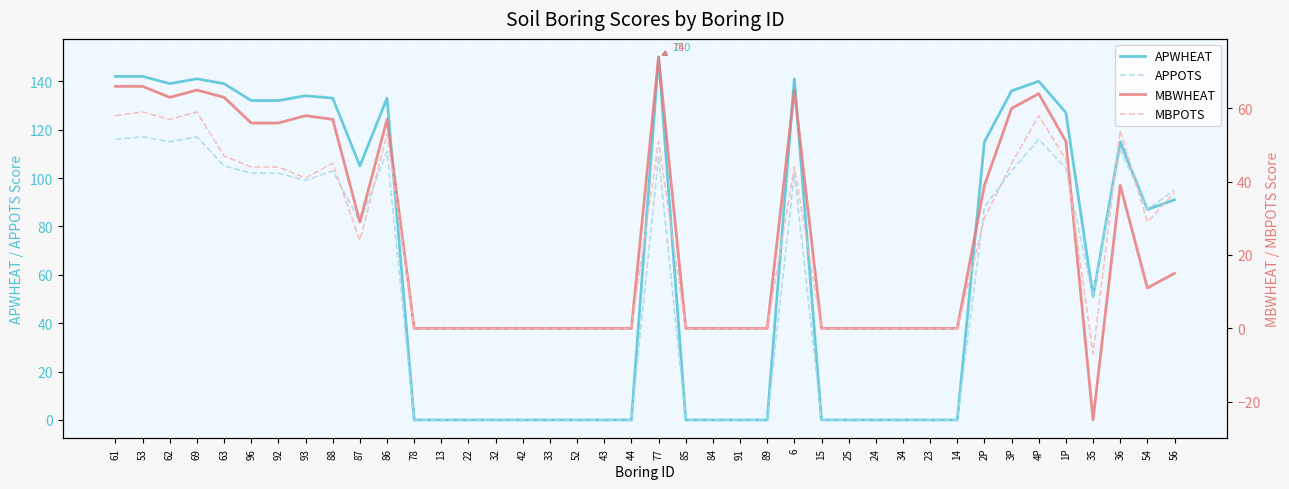

Between 78 and 91, which series saw the biggest shift?

APWHEAT